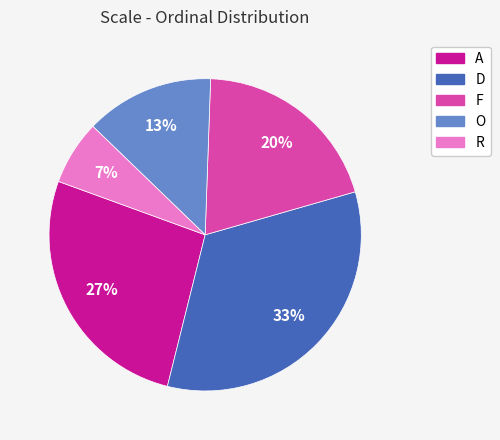

To the nearest percent, what percentage of the pie is O?

13%